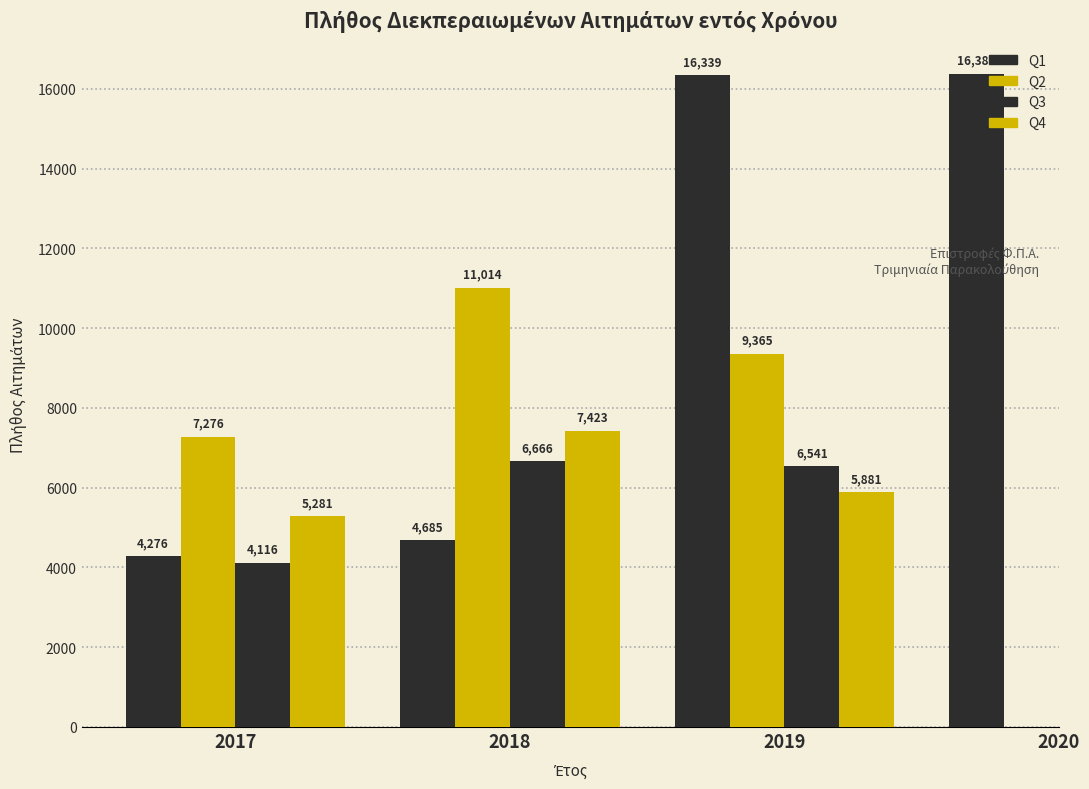

Which series changed the most between 2017 and 2020?

Q1